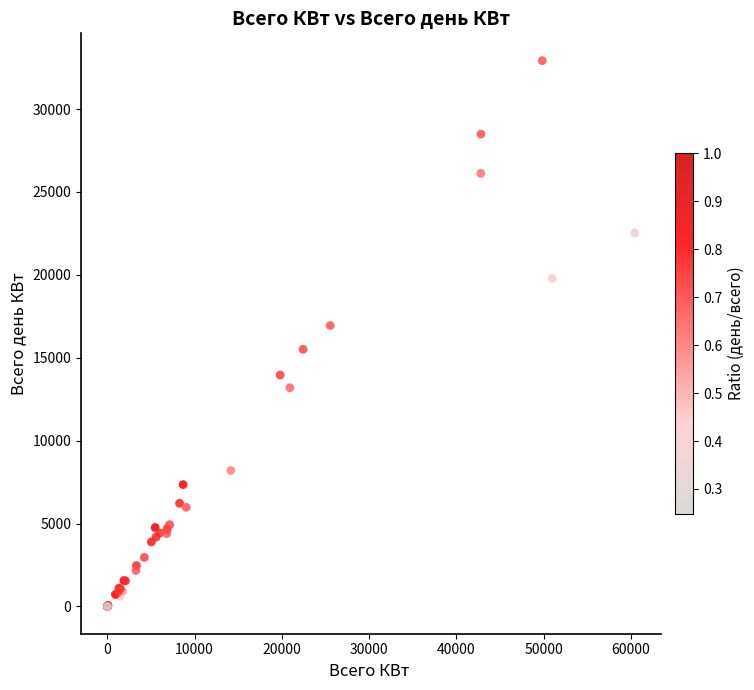

What Y value in the scatter plot is closest to 16463?

16944.5